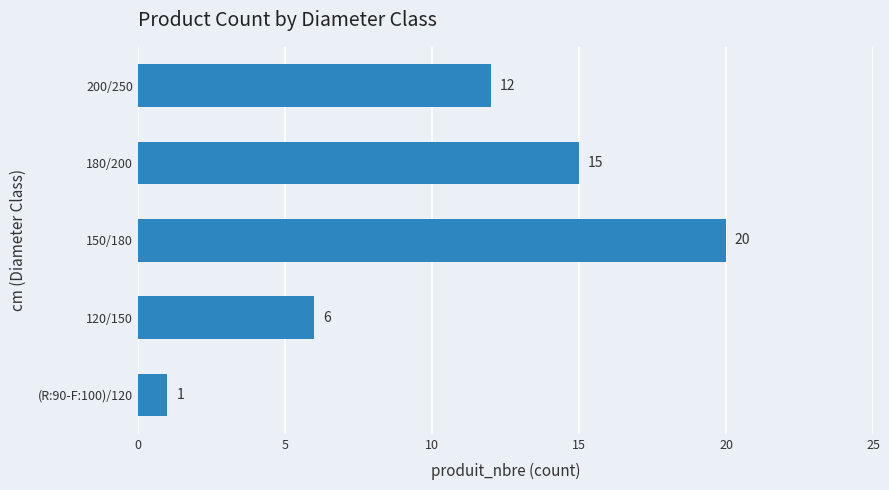

What is the ratio of the value at 200/250 to the value at (R:90-F:100)/120?

12.0